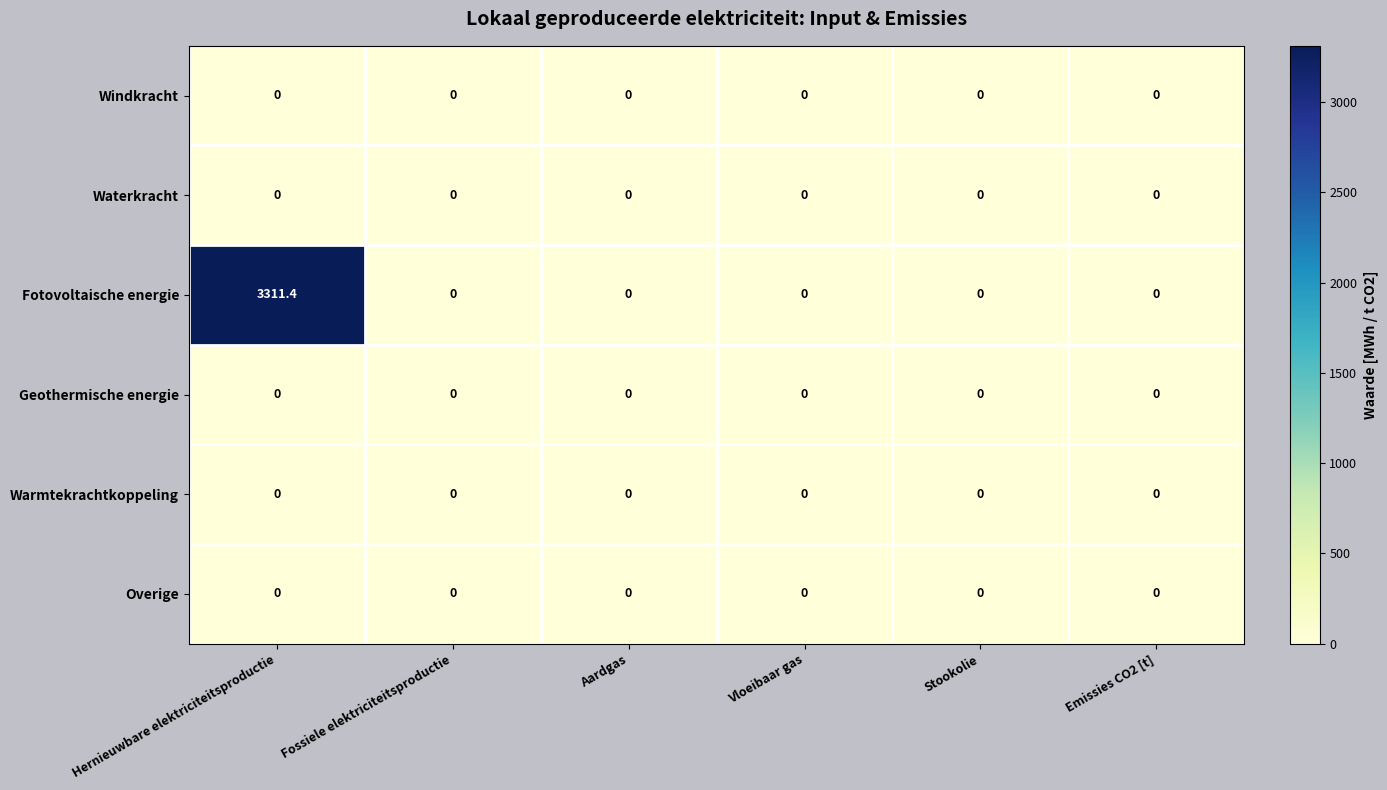

What is the maximum value shown in the chart?

3311.4